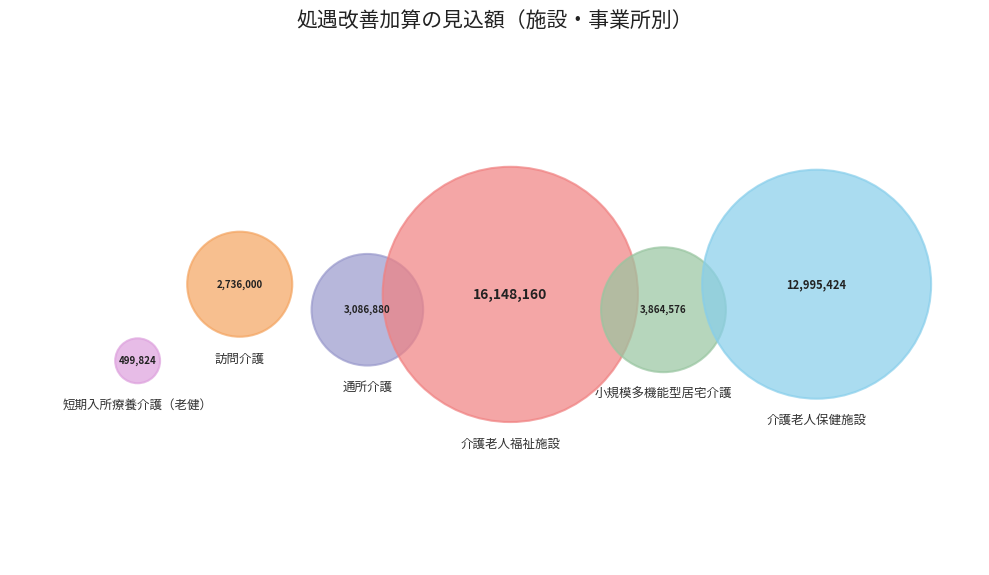

What portion of the pie excludes 小規模多機能型居宅介護?

90.2%